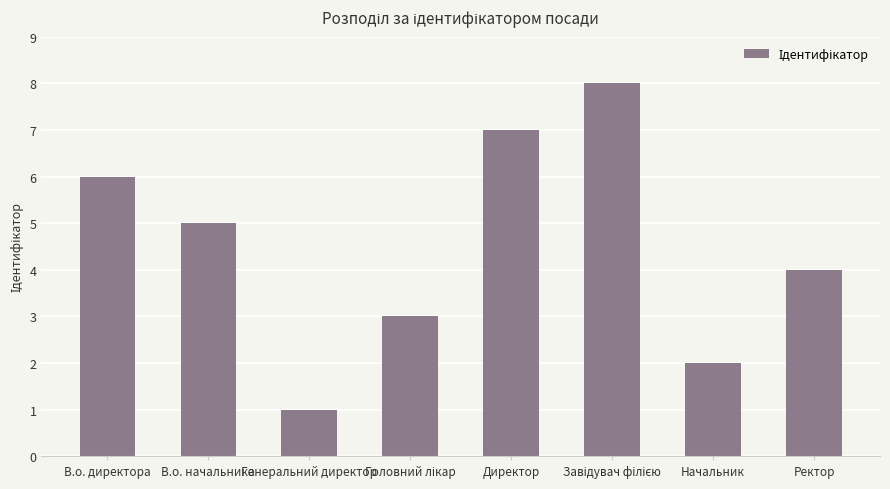

Does the chart contain any negative values?

No